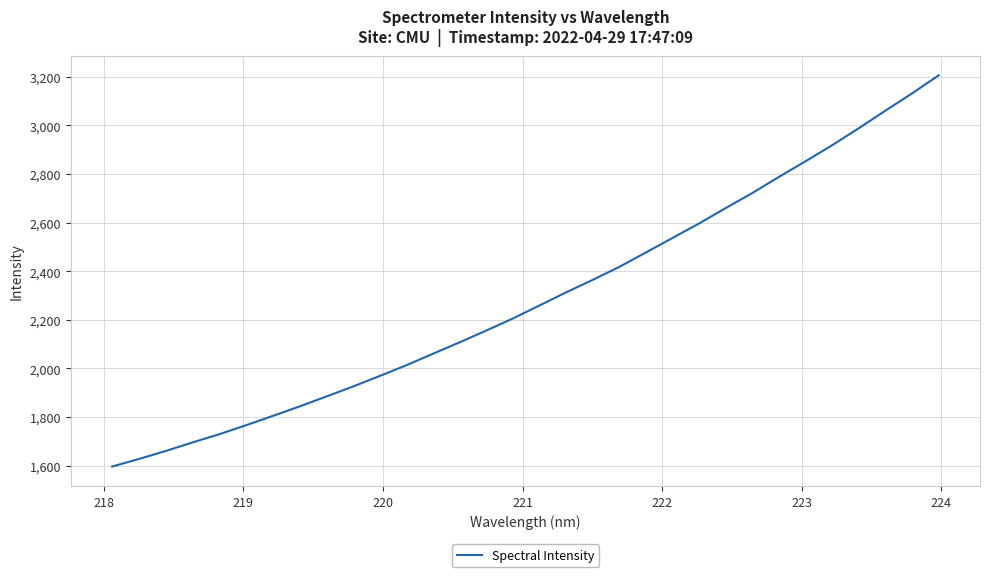

What is the difference between the second highest and second lowest values?

1504.5